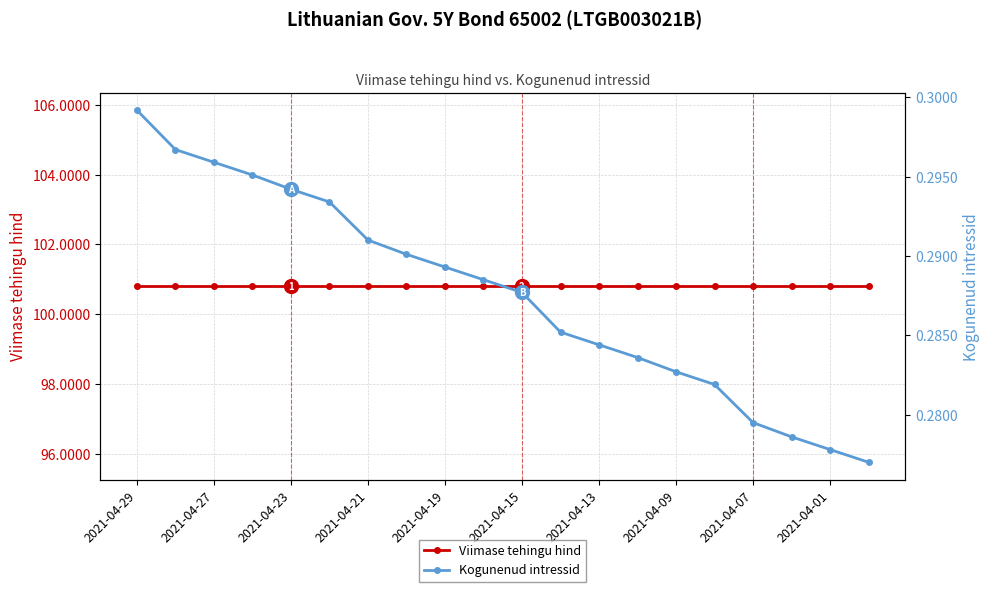

Between 2021-04-21 and 2021-04-01, which series saw the biggest shift?

Kogunenud intressid